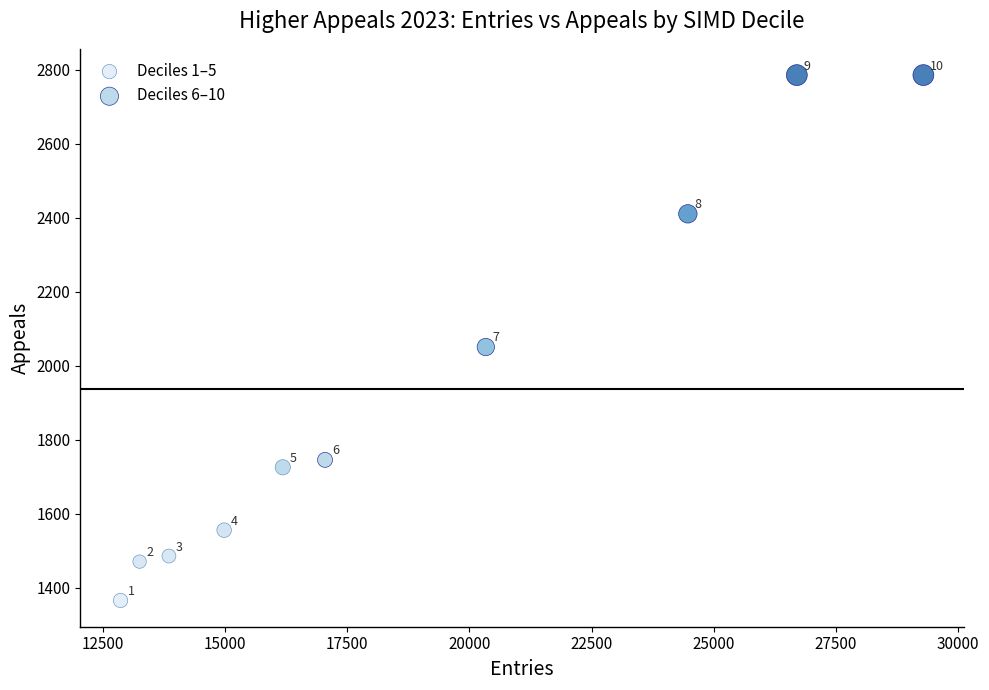

Which series contains the lowest Y value?

Deciles 1–5